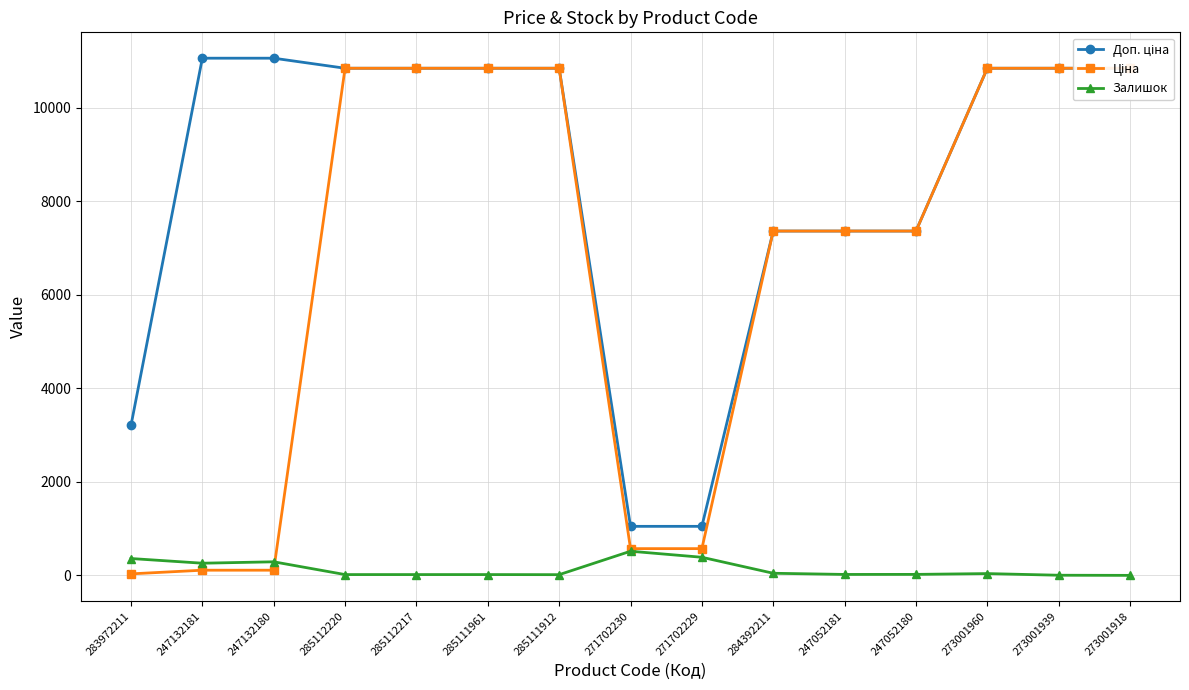

How many data points in Доп. ціна are less than 10840?

6